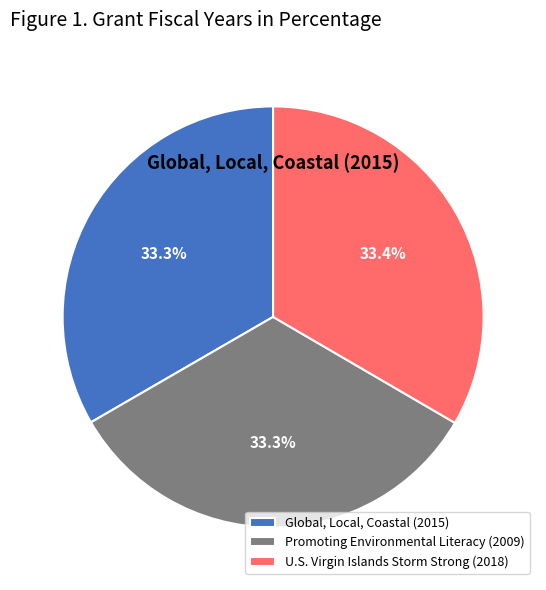

Is there a majority slice in this chart?

No